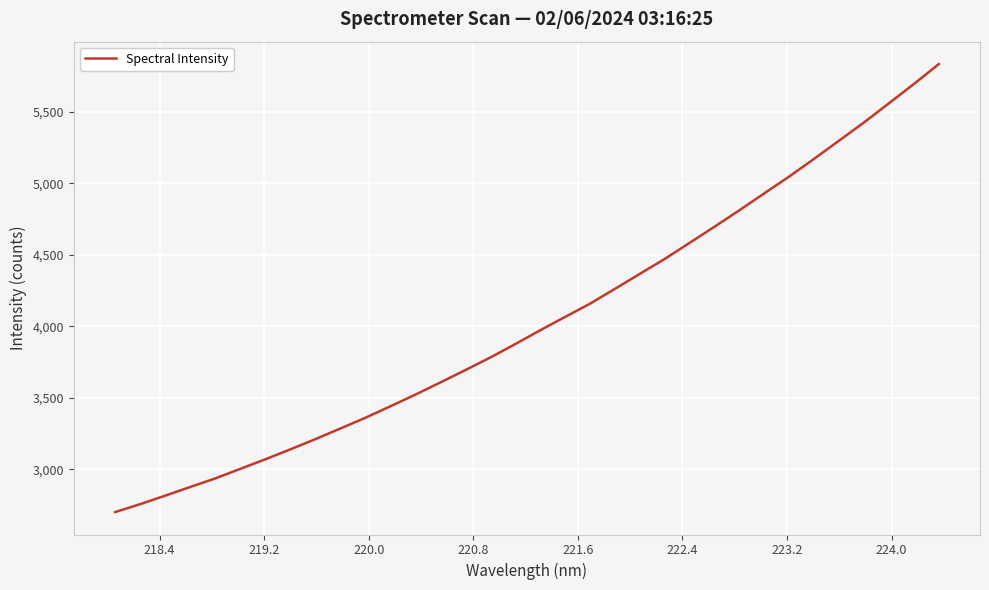

What is the maximum value shown in the chart?

5834.5